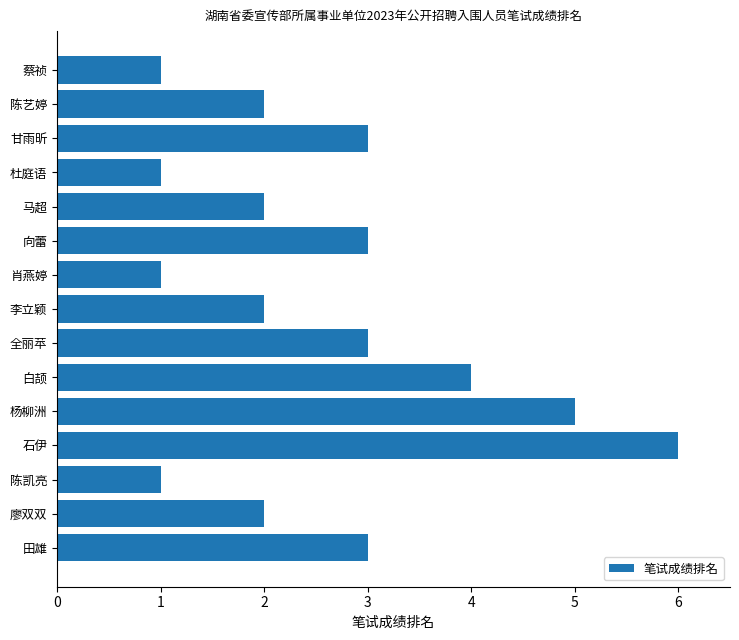

The value at 马超 is 3. True or false?

False